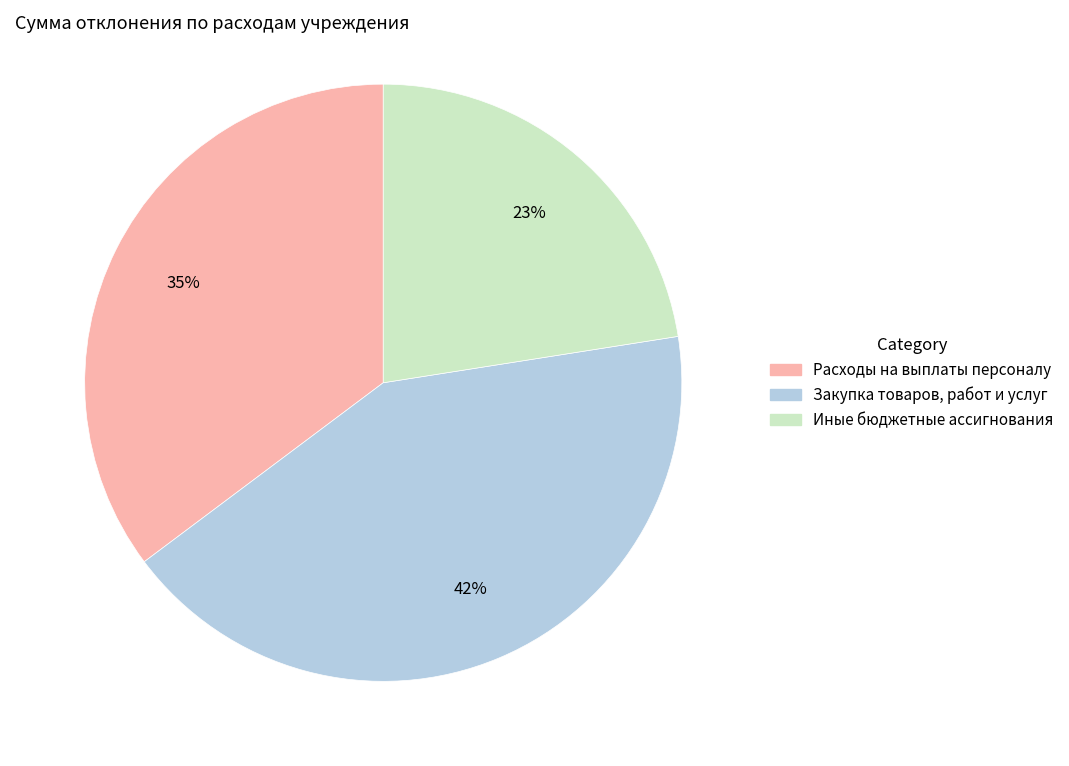

Which category has the smallest portion of the pie?

Иные бюджетные ассигнования